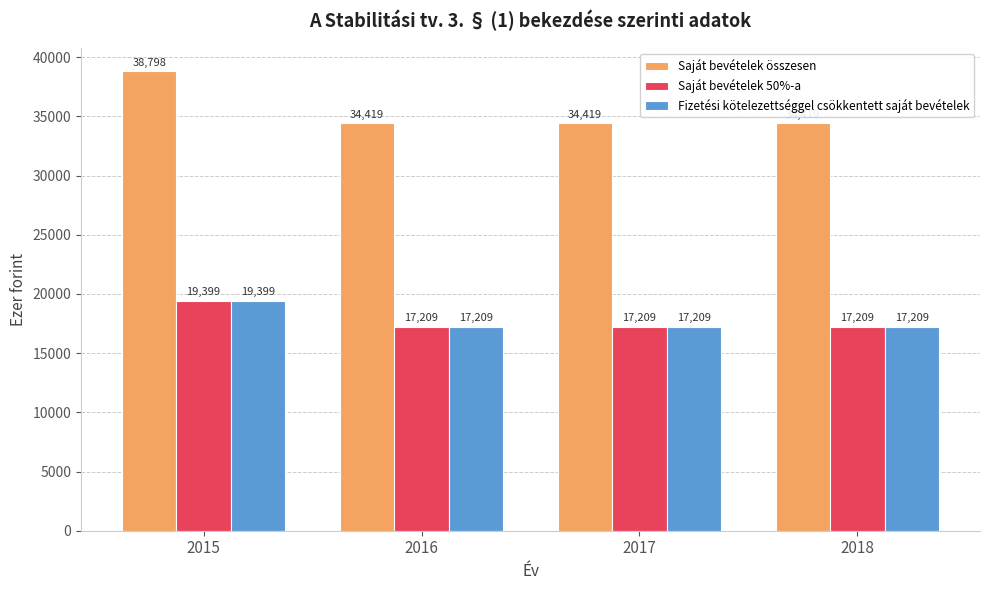

Which series has the largest total across all categories?

Saját bevételek összesen